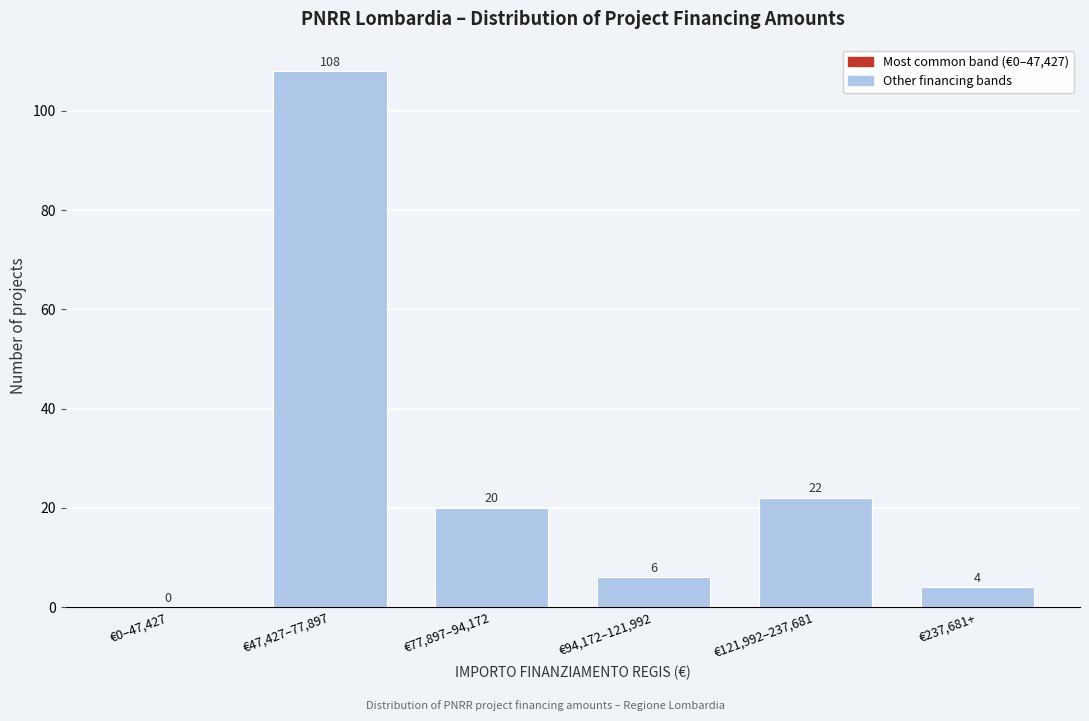

Reading left to right, extract all data points from this chart.

€0–47,427=0	€47,427–77,897=108	€77,897–94,172=20	€94,172–121,992=6	€121,992–237,681=22	€237,681+=4